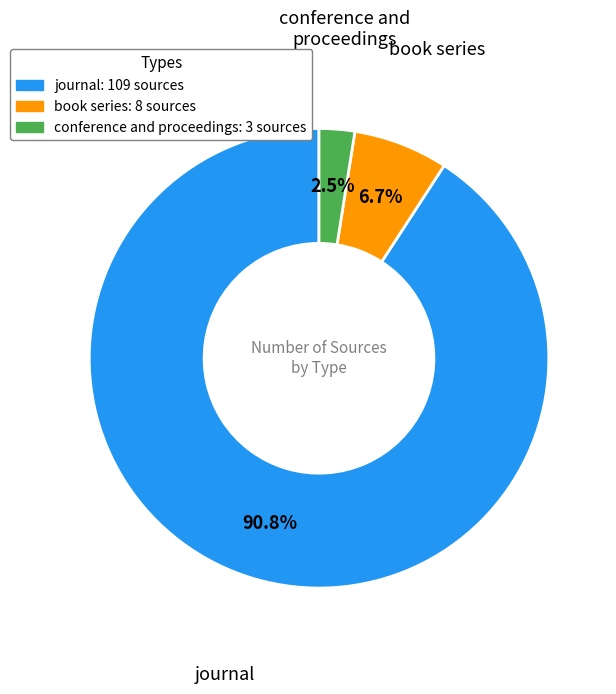

Approximately how many times larger is the value at book series compared to conference and proceedings?

2.7